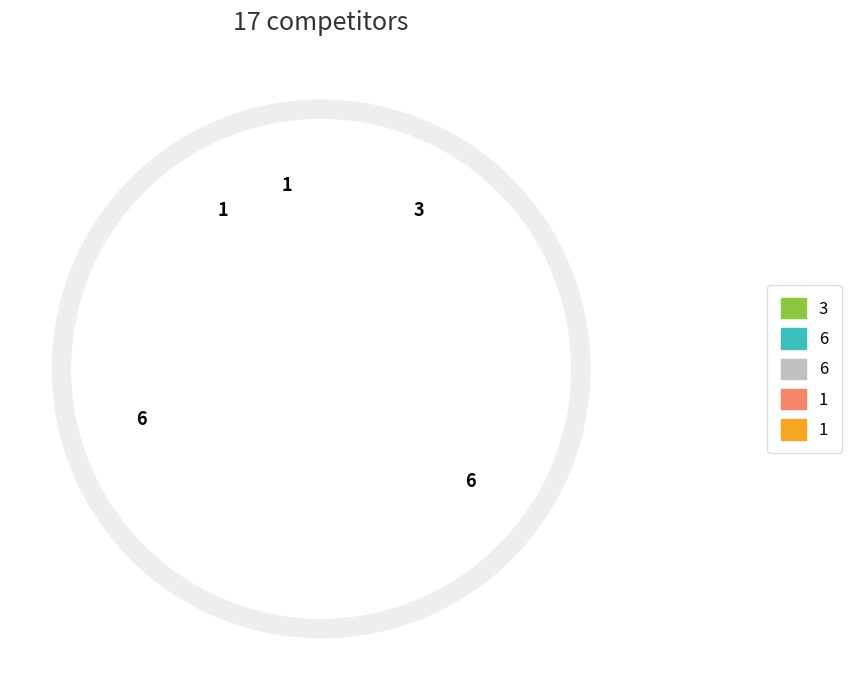

Count the number of slices in the pie.

5